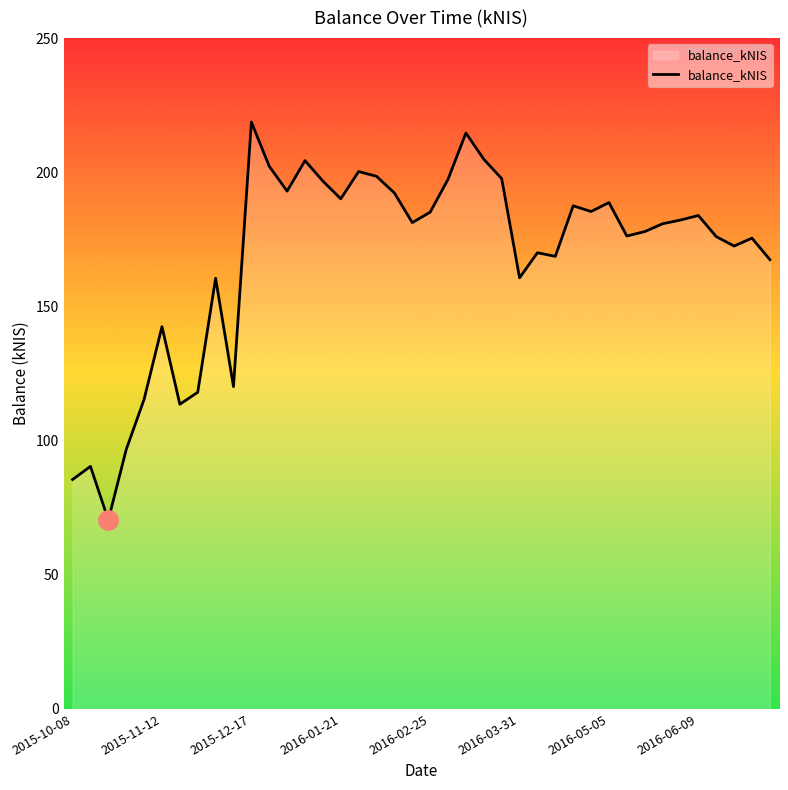

What is the difference between the maximum and minimum values?

148.3